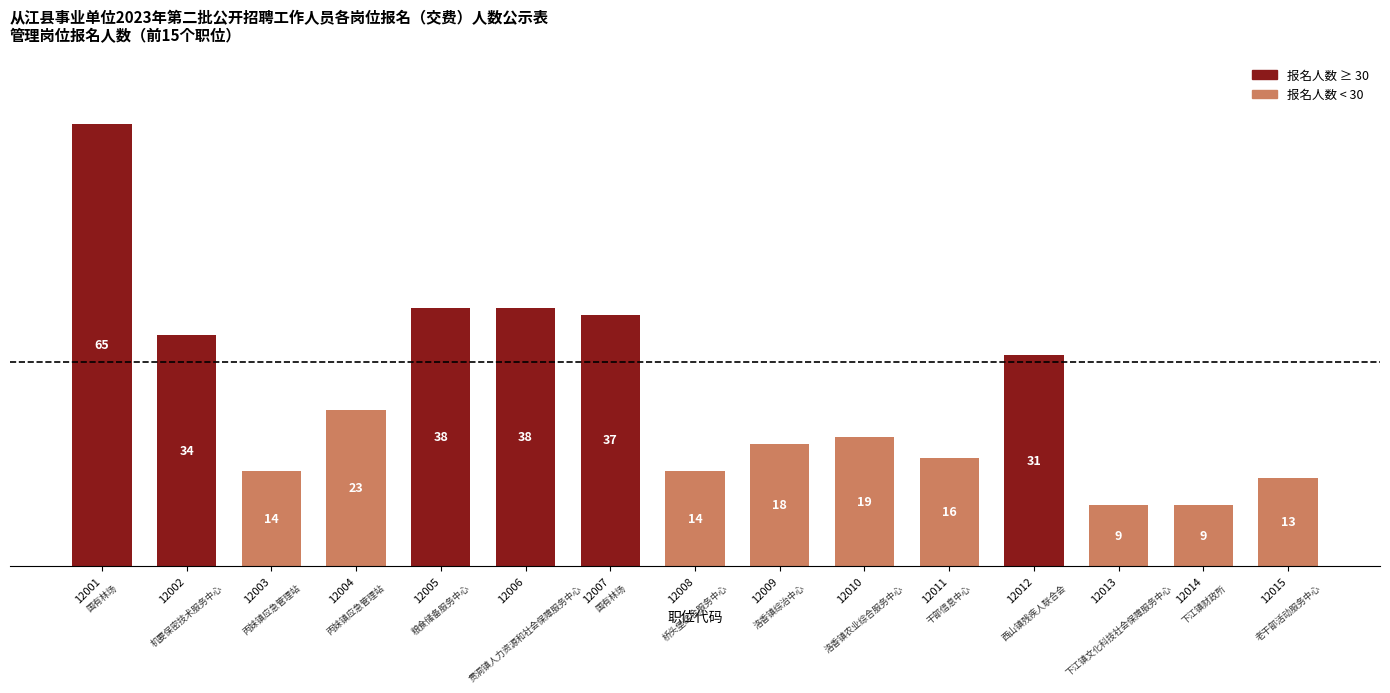

Reading left to right, list all the values displayed in this chart.

12001=65	12002=34	12003=14	12004=23	12005=38	12006=38	12007=37	12008=14	12009=18	12010=19	12011=16	12012=31	12013=9	12014=9	12015=13